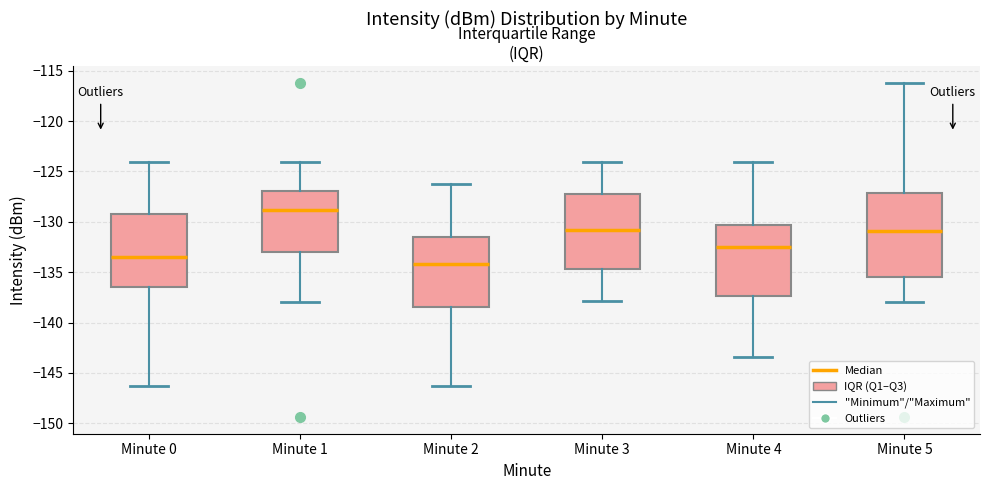

Reading left to right, read every box against the y-axis: the position of its median line, the range the box covers, and the ends of its whiskers. The values are not printed on the chart, so give them approximately, as read against the axis.

Minute 0: median -133.5, box -136.5 to -129.0, whiskers -146.5 to -124.0
Minute 1: median -129.0, box -133.0 to -127.0, whiskers -138.0 to -124.0
Minute 2: median -134.0, box -138.5 to -131.5, whiskers -146.5 to -126.0
Minute 3: median -131.0, box -134.5 to -127.0, whiskers -138.0 to -124.0
Minute 4: median -132.5, box -137.5 to -130.5, whiskers -143.5 to -124.0
Minute 5: median -131.0, box -135.5 to -127.0, whiskers -138.0 to -116.0